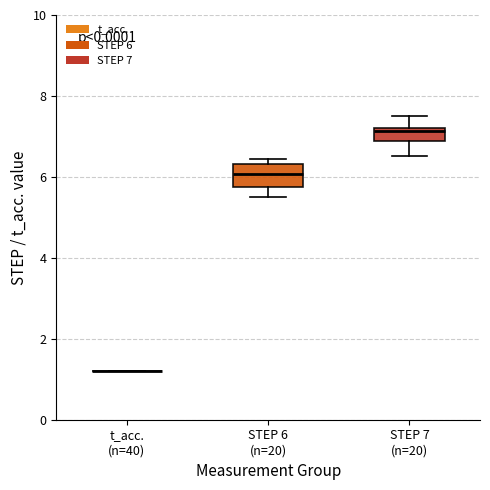

Which box is the tallest, from its lower edge to its upper edge?

STEP 6 (n=20)